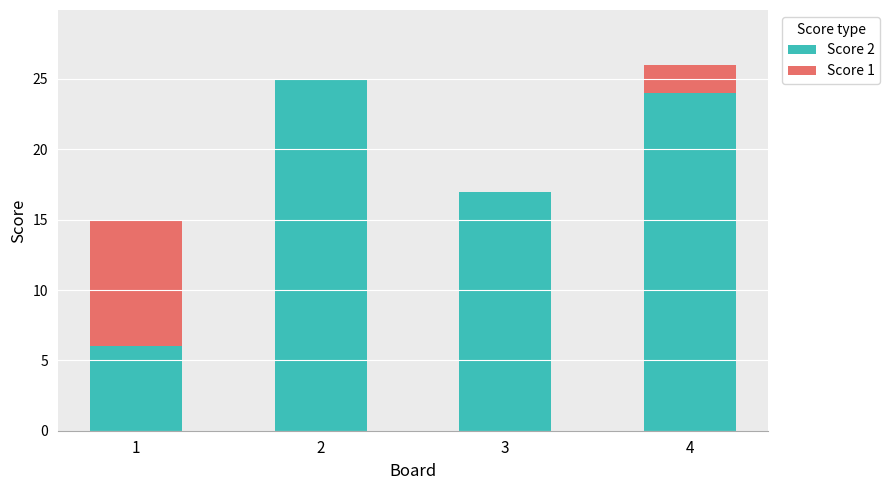

What is the total value across all series at 4?

26